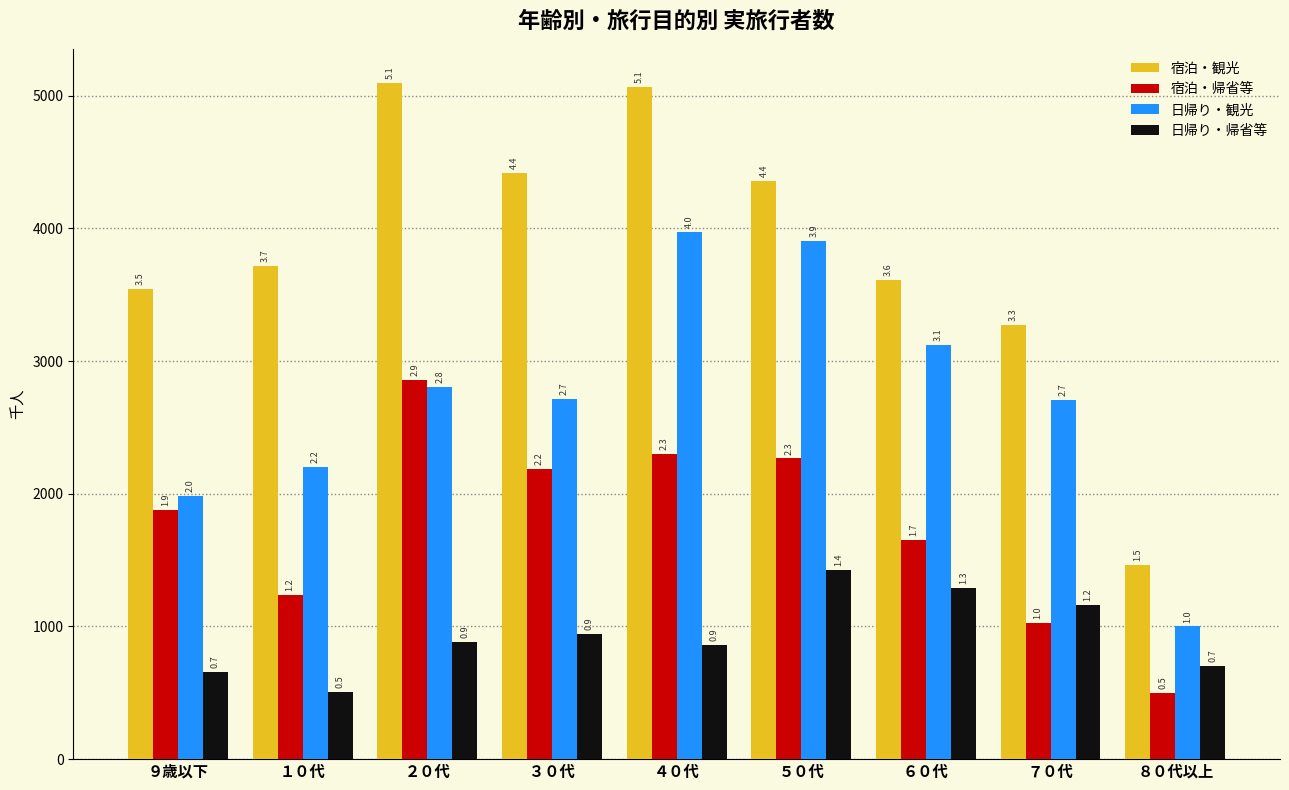

Are the bars grouped side by side (vs. stacked)?

Yes